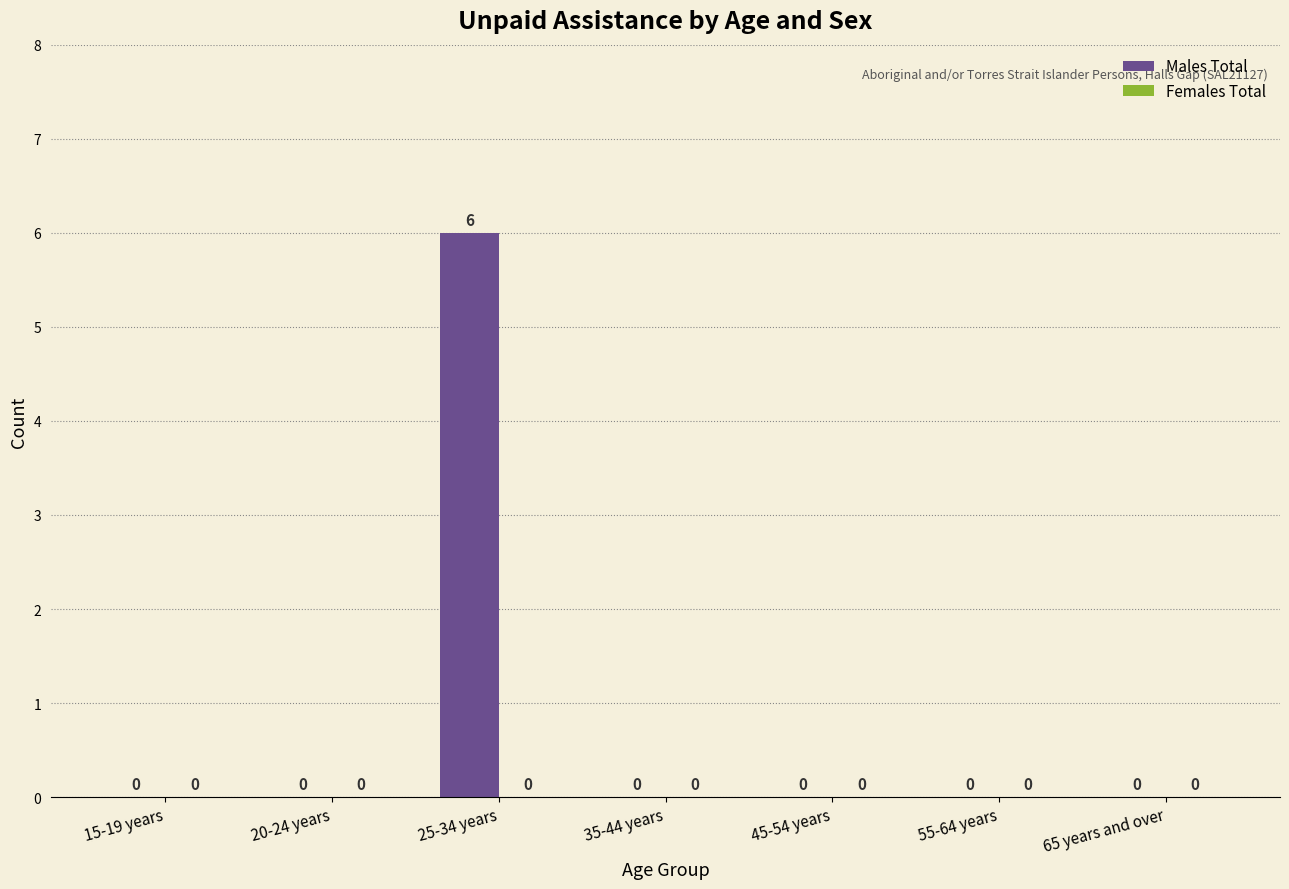

How many values are between 0 and 1?

6